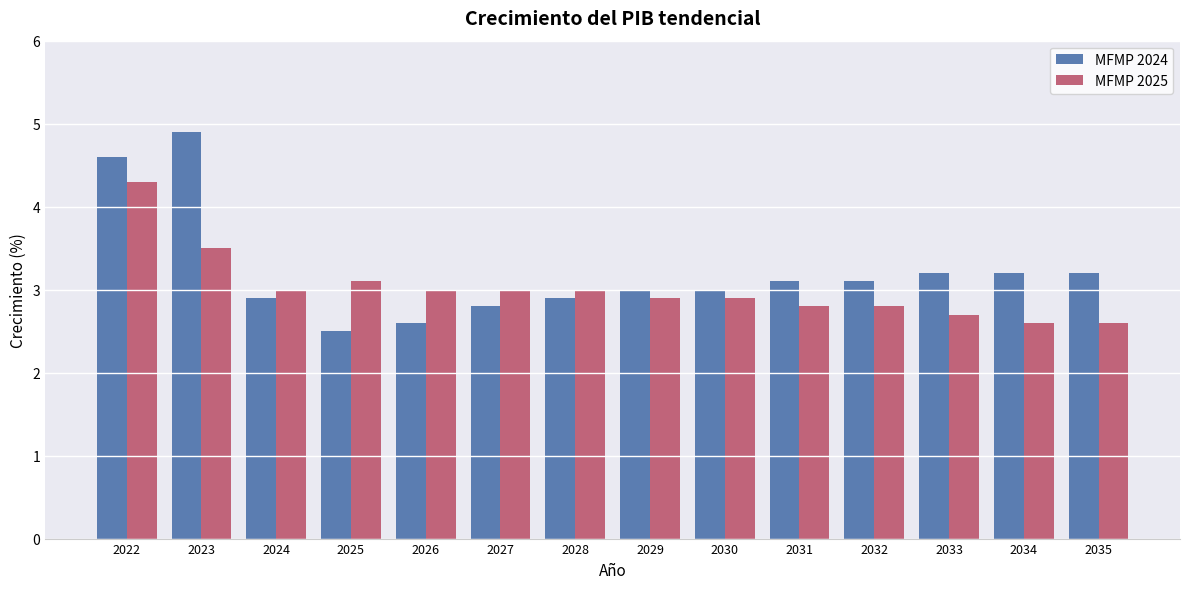

How many distinct data groups are displayed?

2